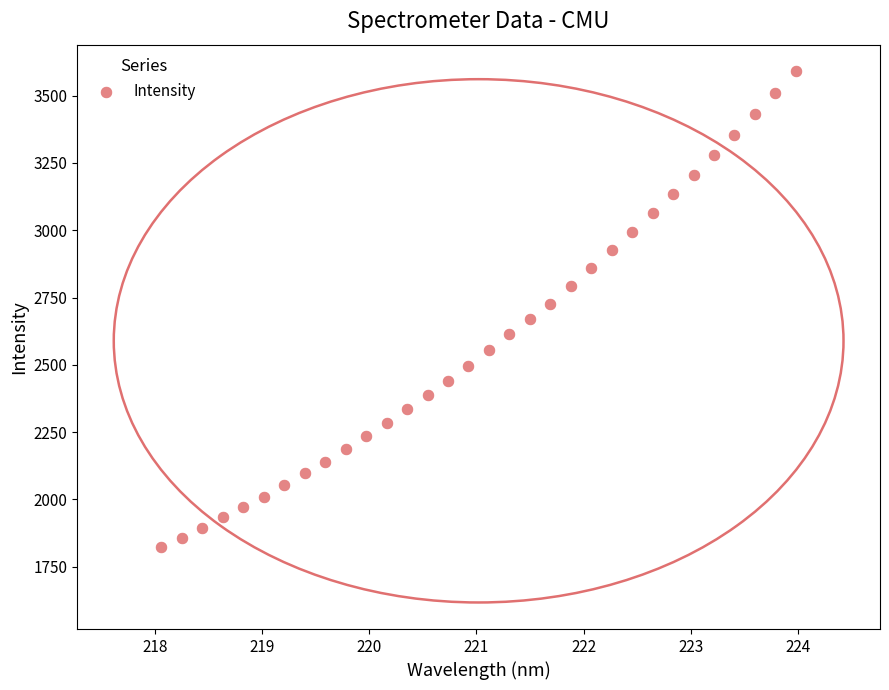

What is the range of X values (max minus min)?

5.9